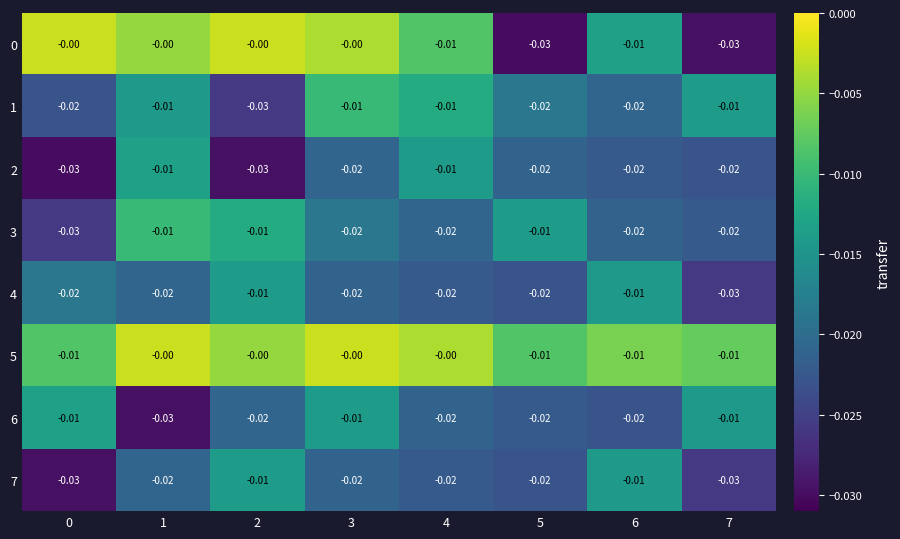

Is the value of 5 at 1 greater than the value of 3 at 4?

Yes